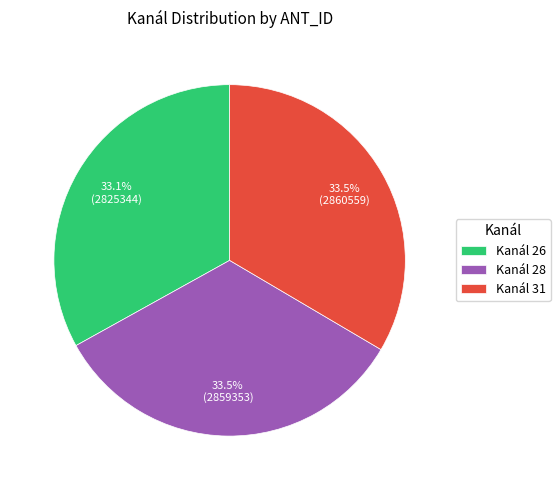

How many slices are in this pie chart?

3